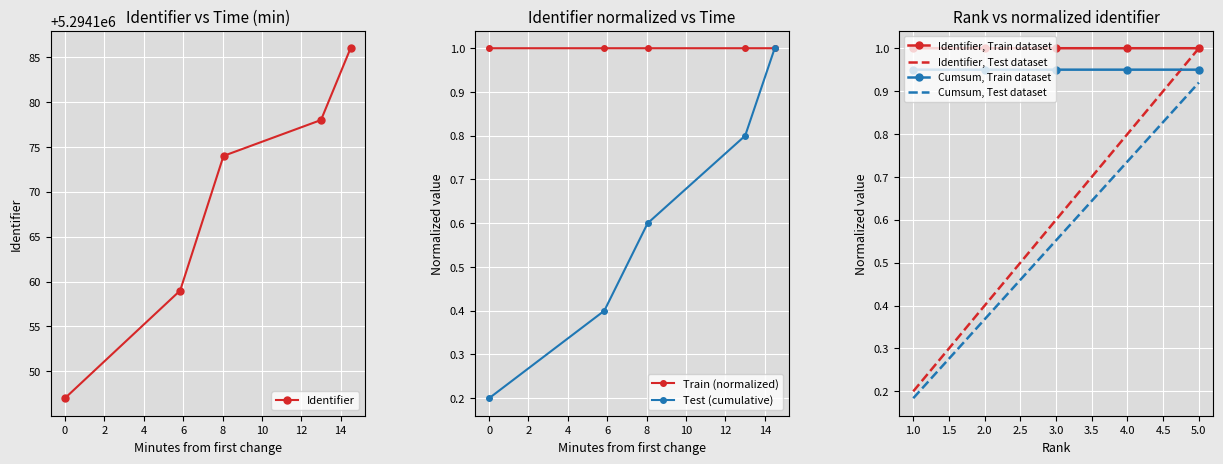

What is the difference between the second highest and second lowest values?

19